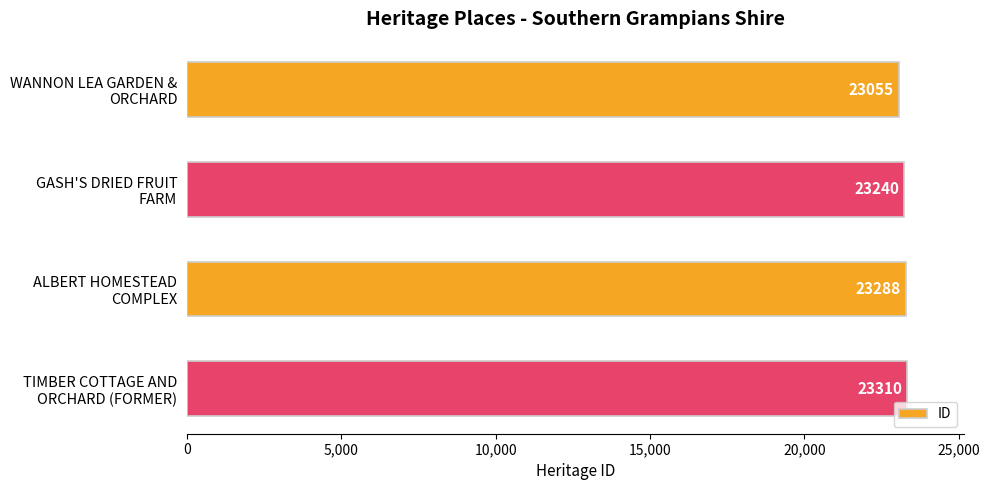

What is the value of the 3rd bar from the top?

23288